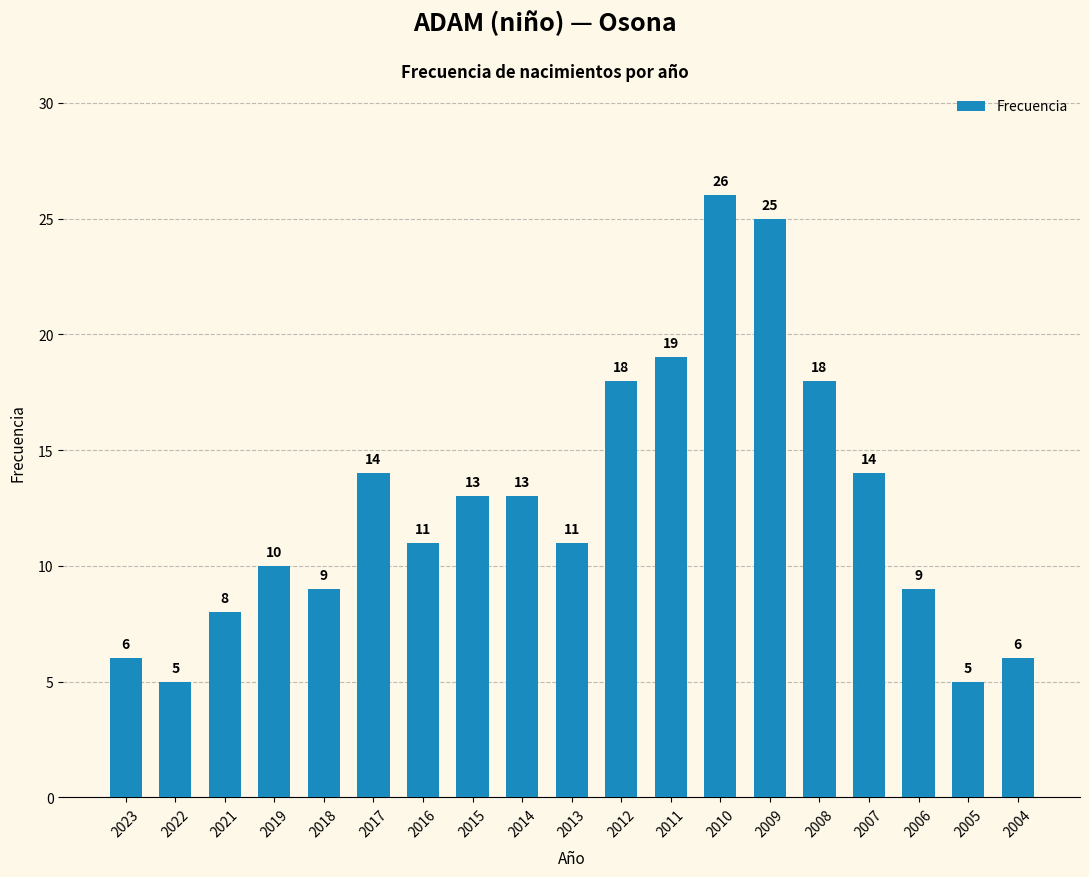

Which has a higher value, 2019 or 2017?

2017